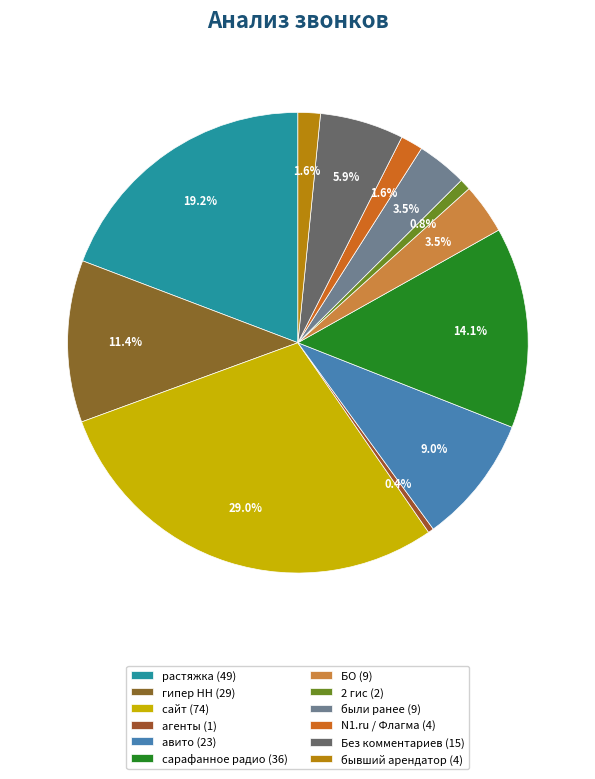

Is there a majority slice in this chart?

No